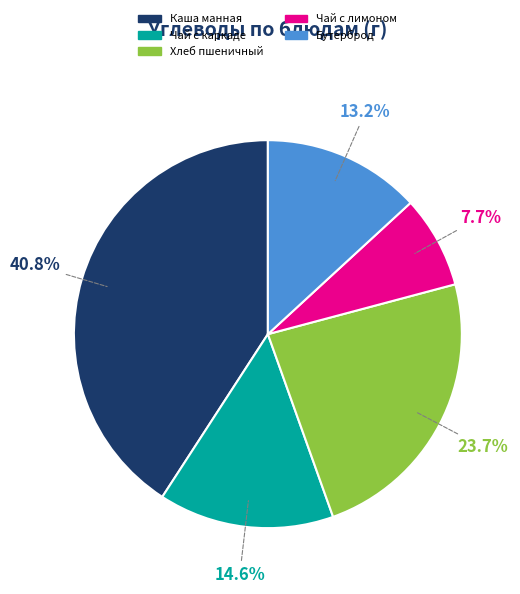

Is the sum of Каша манная and Бутерброд greater than half?

Yes